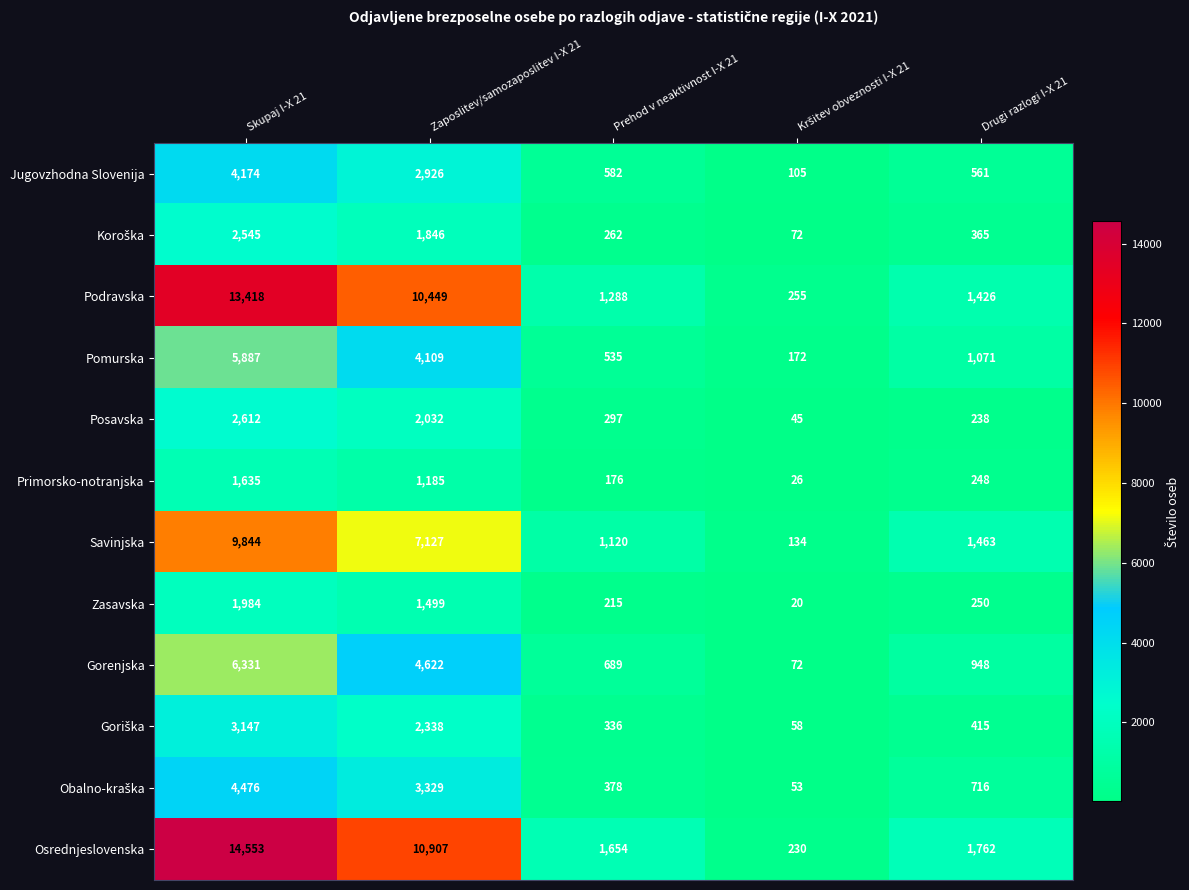

What is the minimum value for Savinjska?

134